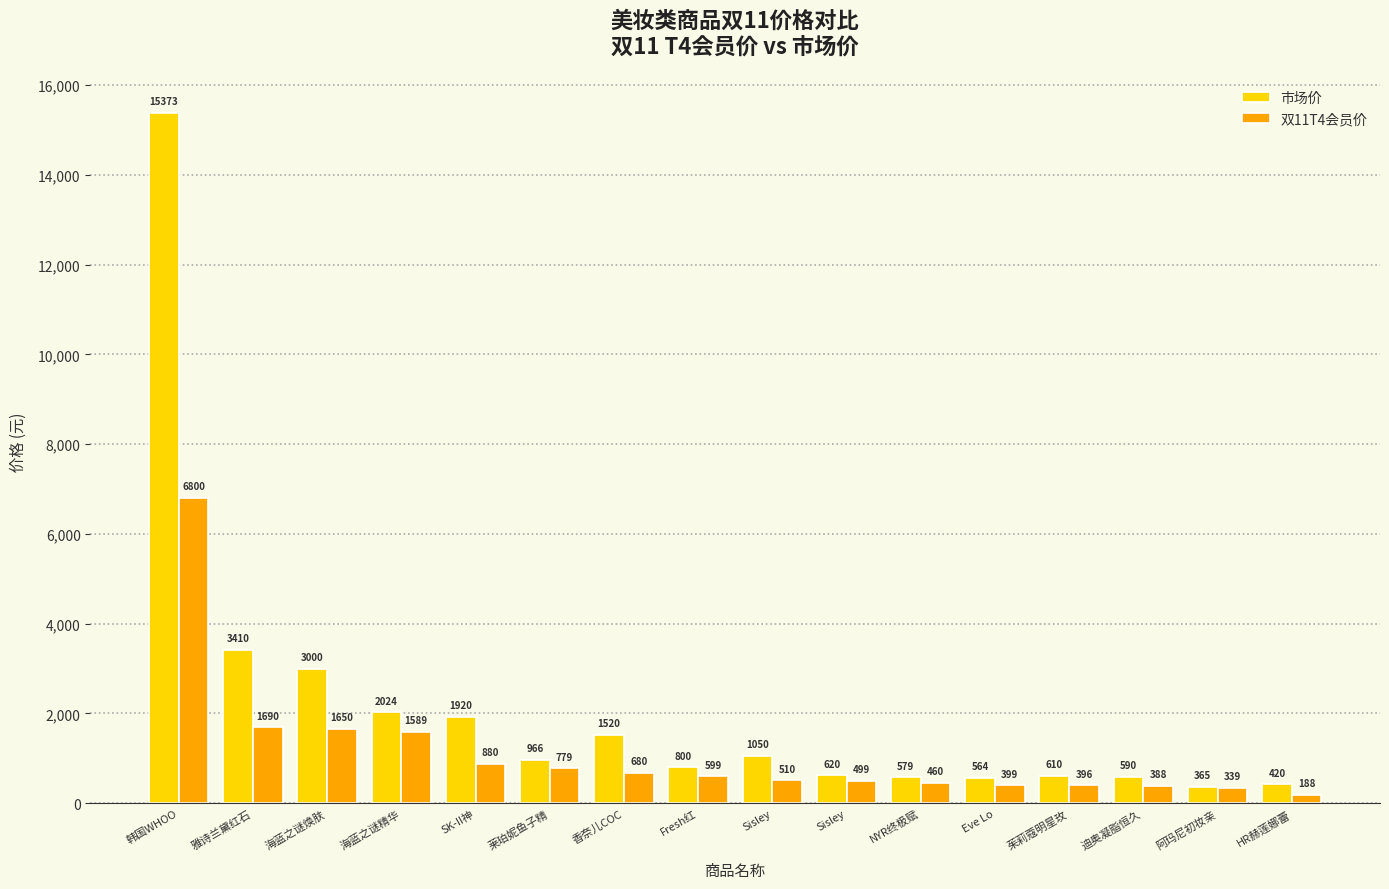

What is the label of the 4th bar from the right?

茱莉蔻明星玫